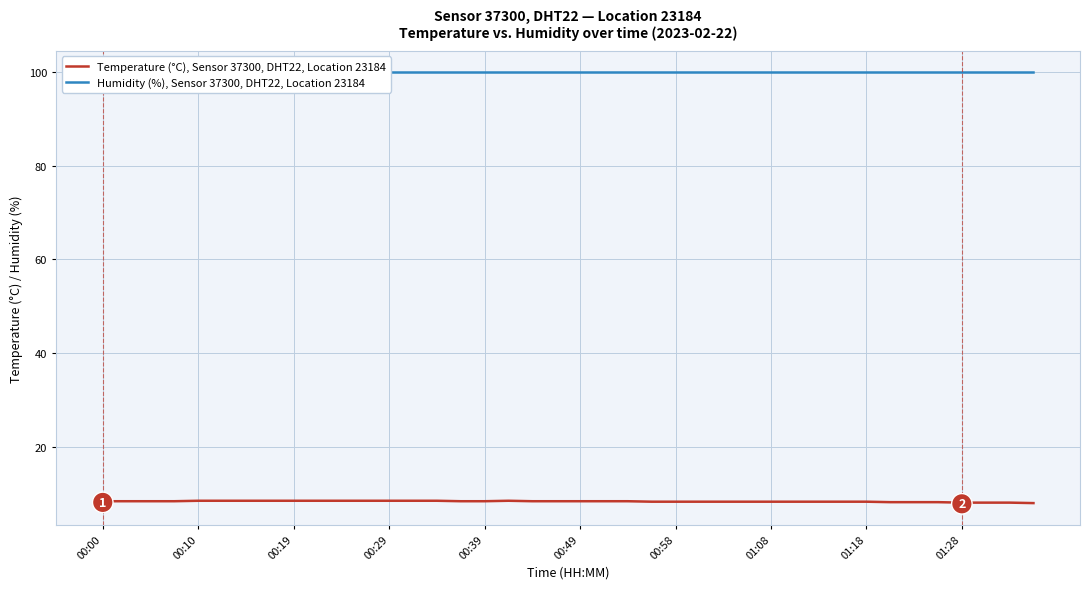

What is the greatest value displayed?

99.9